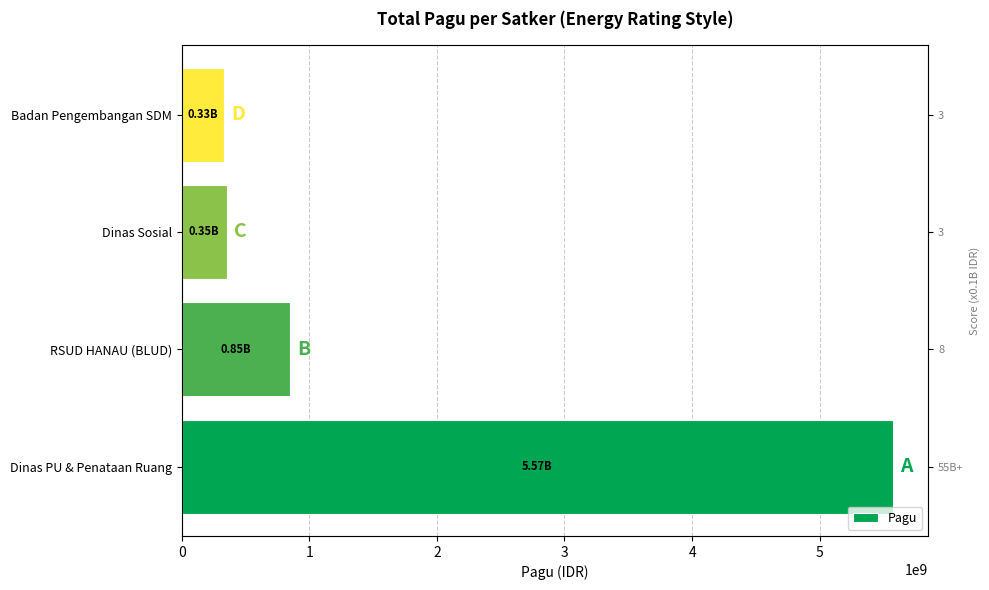

Is it true that the value at RSUD HANAU (BLUD) is 589699060?

False